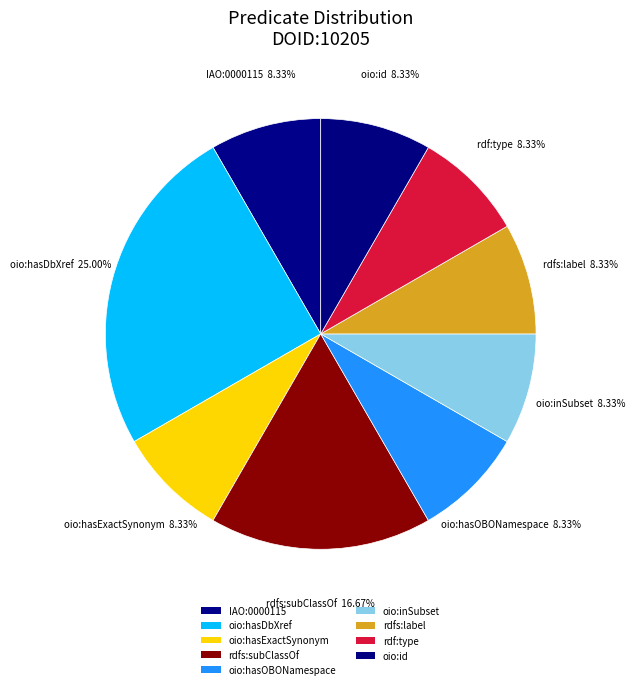

Which slice is the smallest?

IAO:0000115